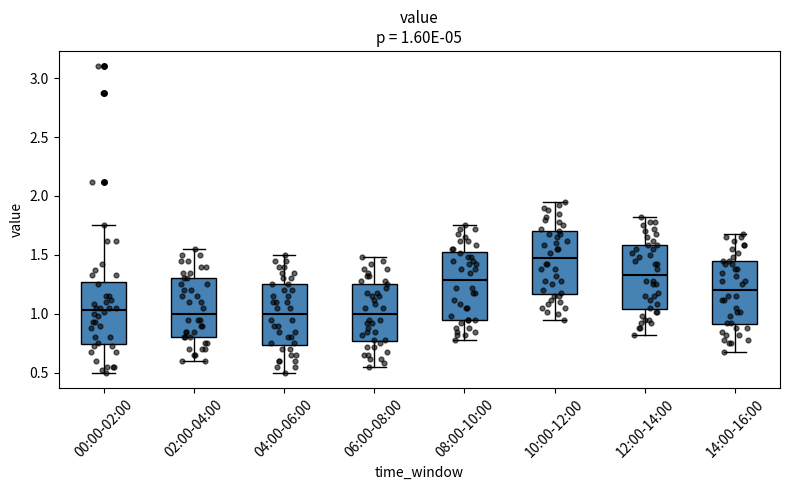

Which box's median line is the highest?

10:00-12:00